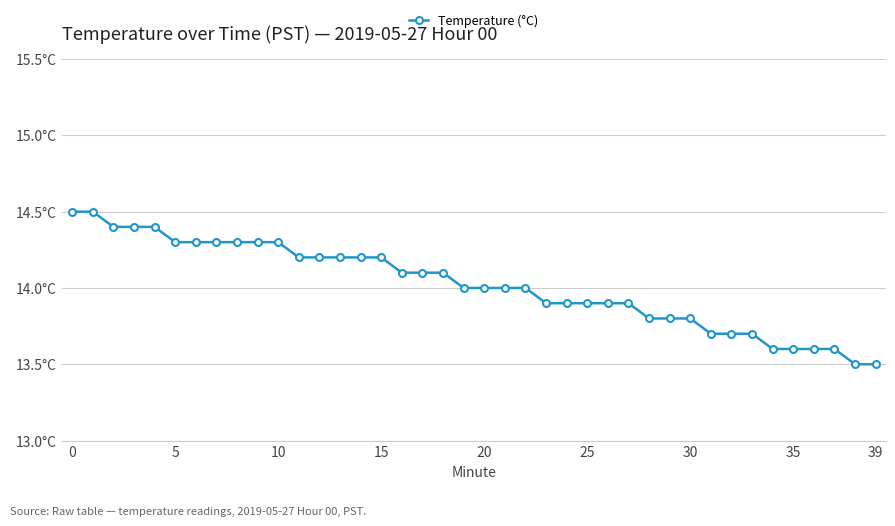

What is the smallest value displayed?

13.5